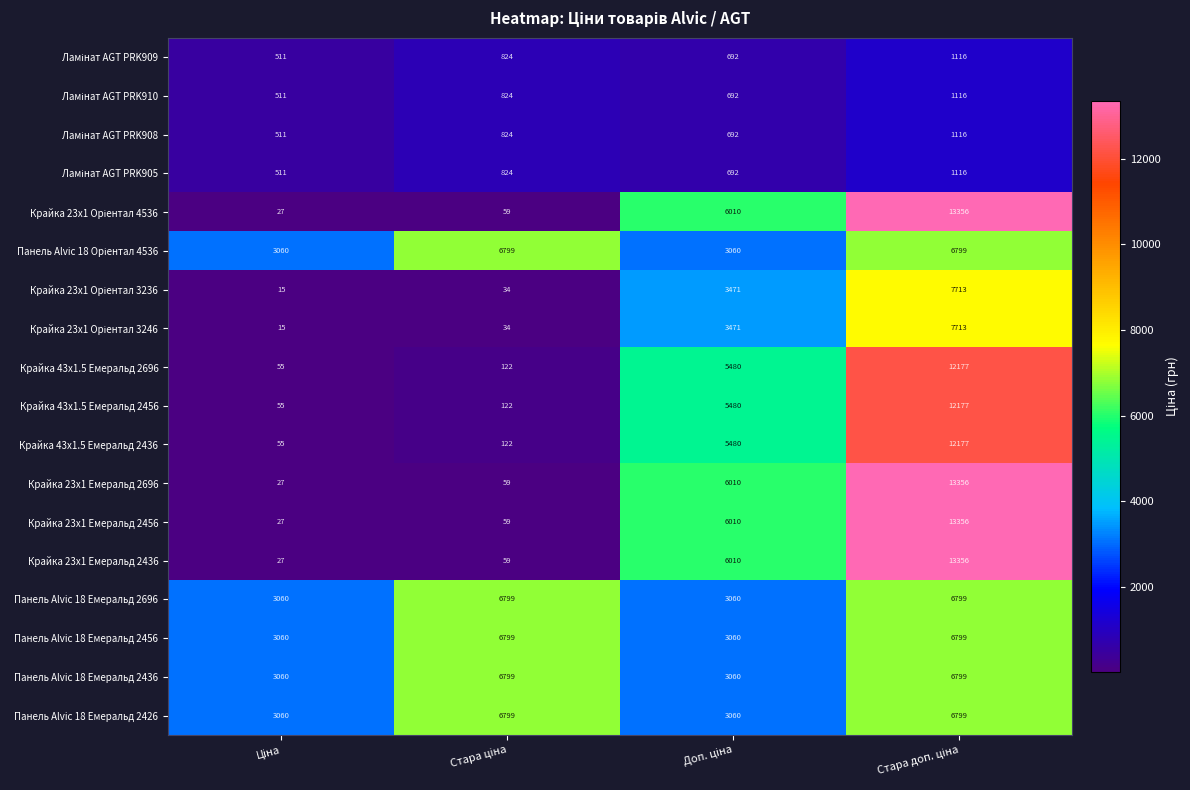

What is the sum of all Панель Alvic 18 Емеральд 2696 values?

19718